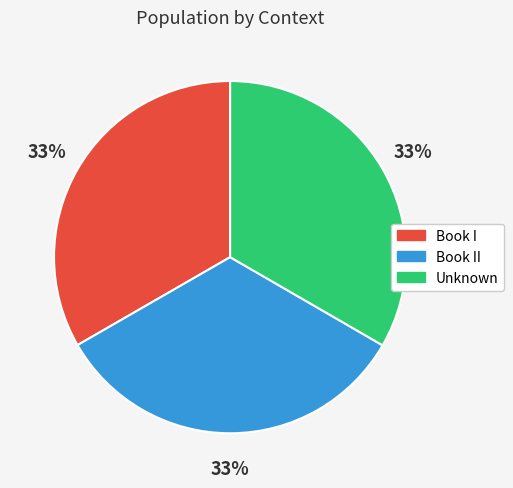

Is there any slice that represents more than half of the pie?

No